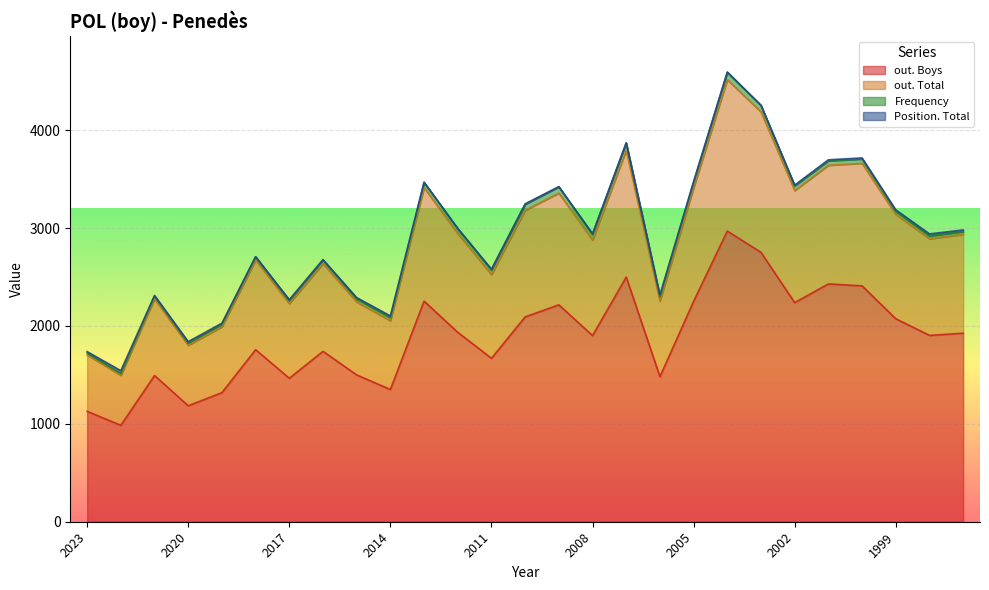

True or false: out. Total and out. Boys intersect in this chart.

False